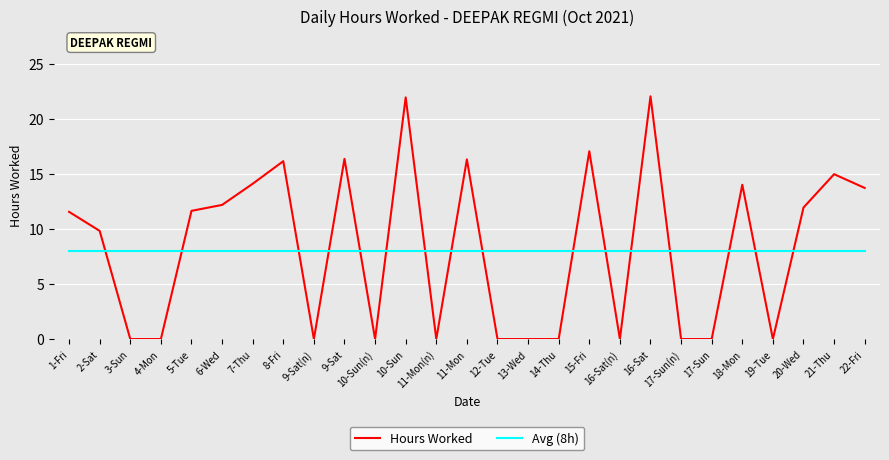

Which series has the largest range (max minus min)?

Hours Worked